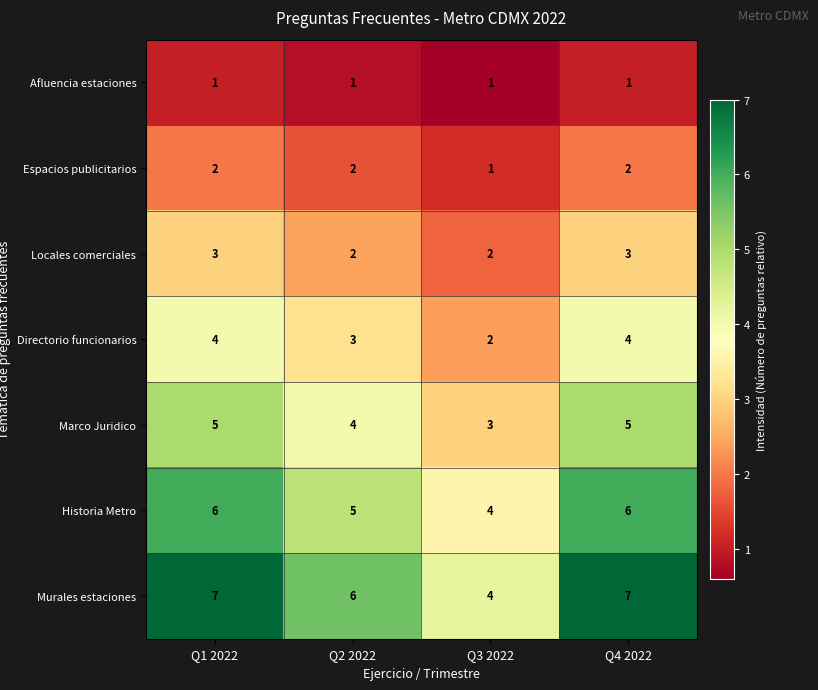

What is the maximum value for Marco Juridico?

5